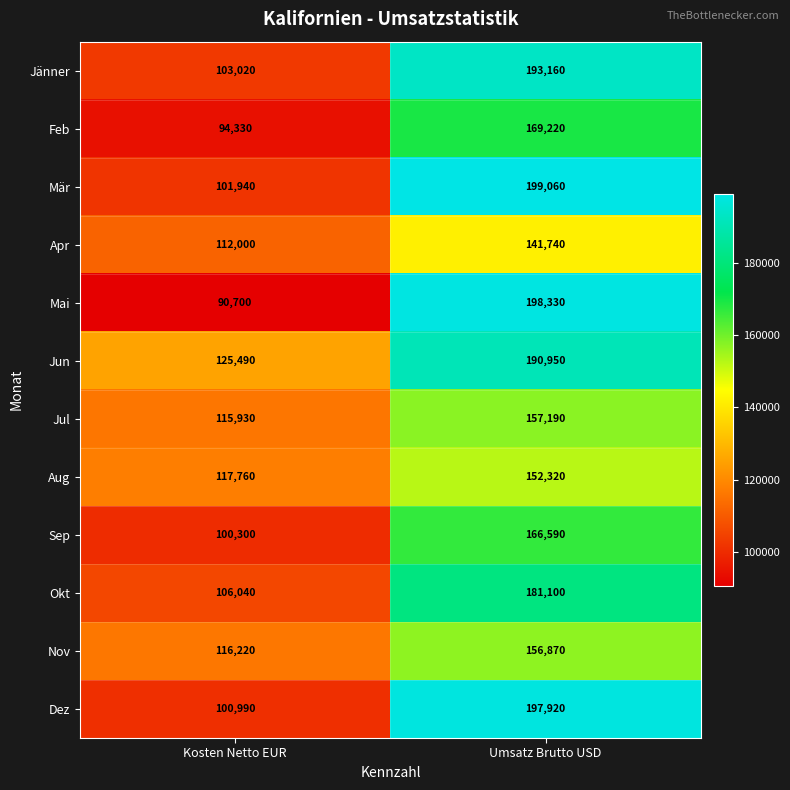

Which category has the lowest value across all series?

Kosten Netto EUR